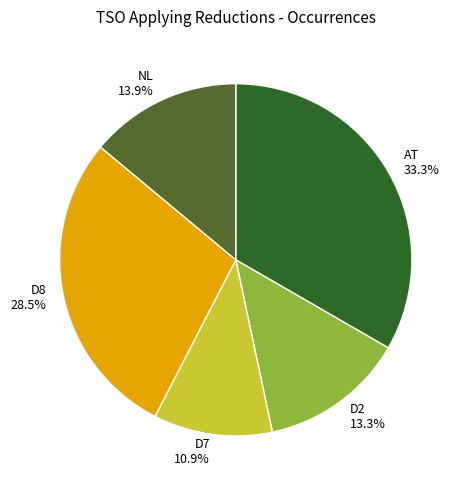

Rank the categories by value from highest to lowest.

AT, D8, NL, D2, D7